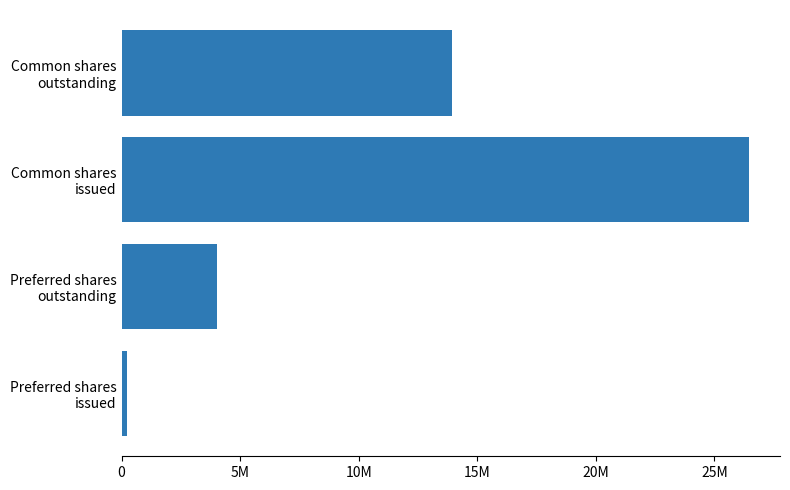

Does the chart contain any negative values?

No